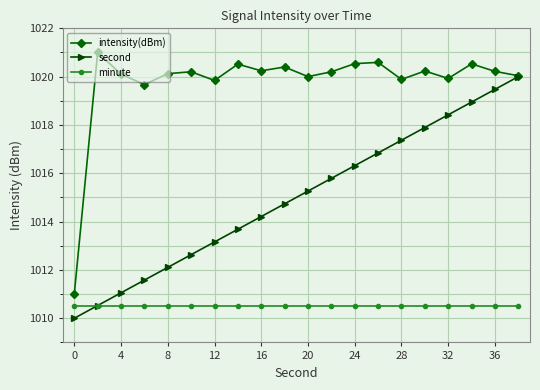

What is the value of the minute point at the 17th from the left?

1010.5